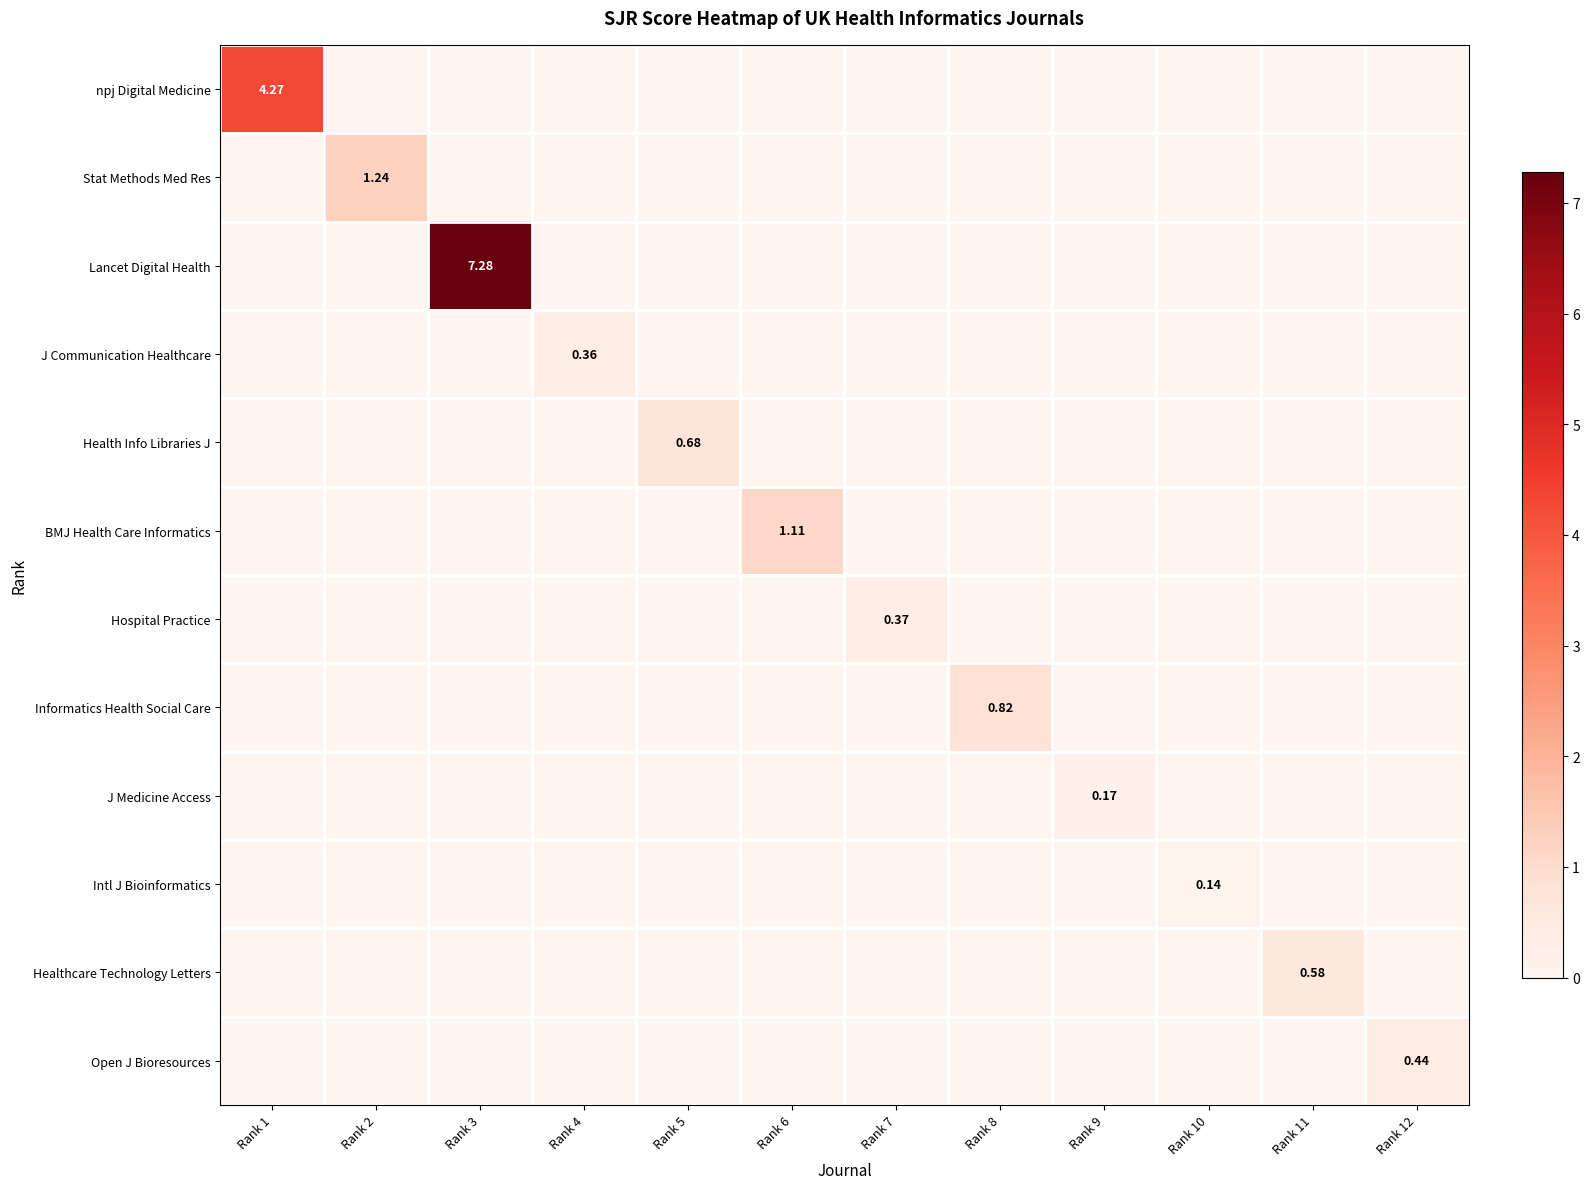

What is the difference between the maximum and minimum values in the BMJ Health Care Informatics series?

1.1